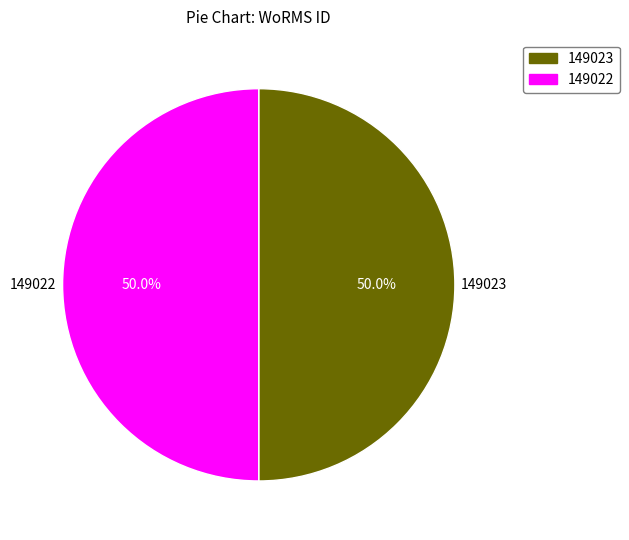

How many segments does this pie chart have?

2